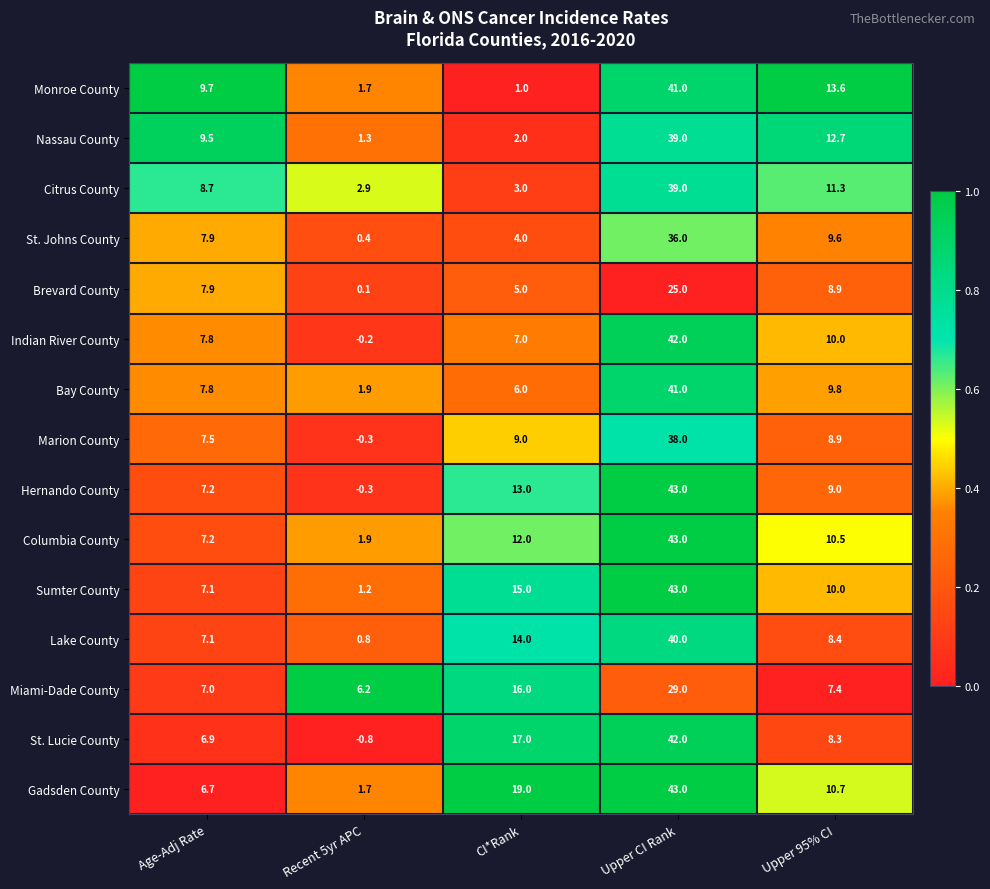

Which series has the largest total across all categories?

Gadsden County